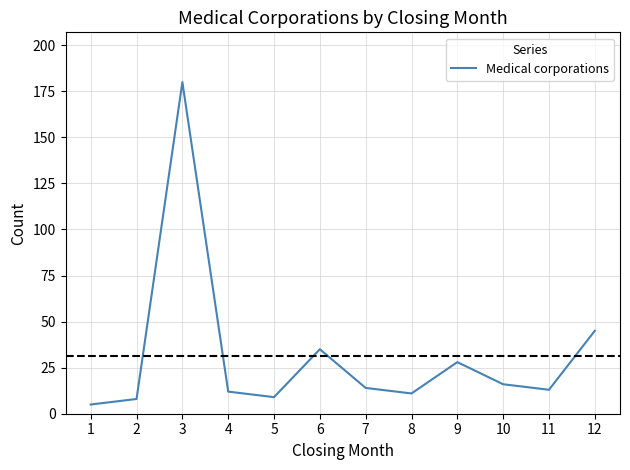

What is the ratio of the value at 6 to the value at 12?

0.8